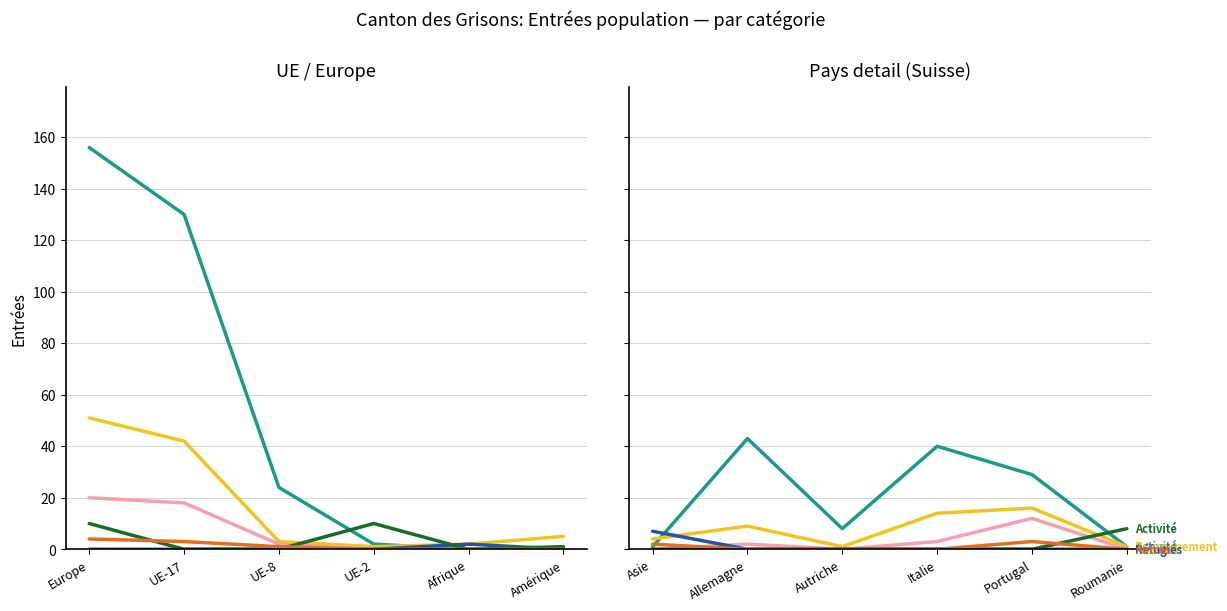

True or false: Regroupement familial and Permis séjour sans activité cross at least once.

False